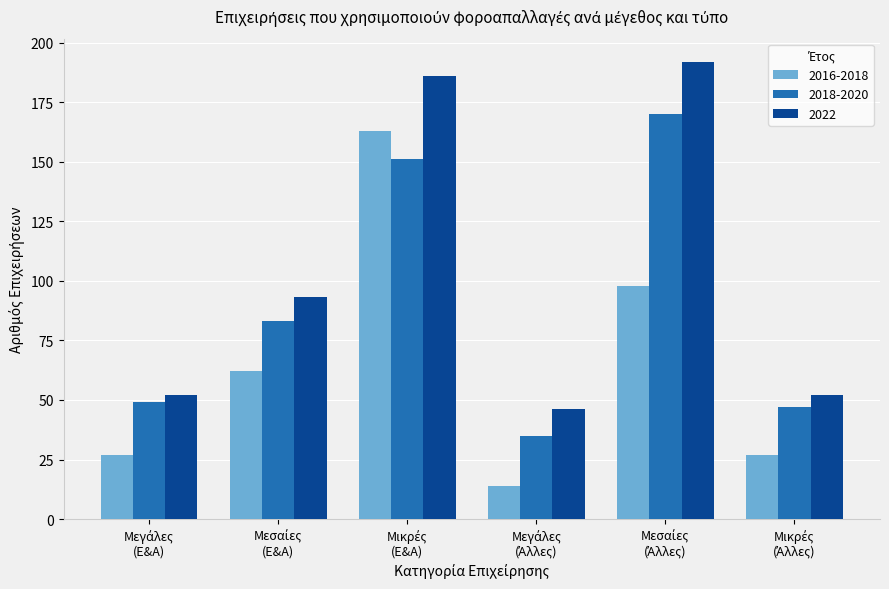

List the series in order of their overall mean, highest first.

2022, 2018-2020, 2016-2018